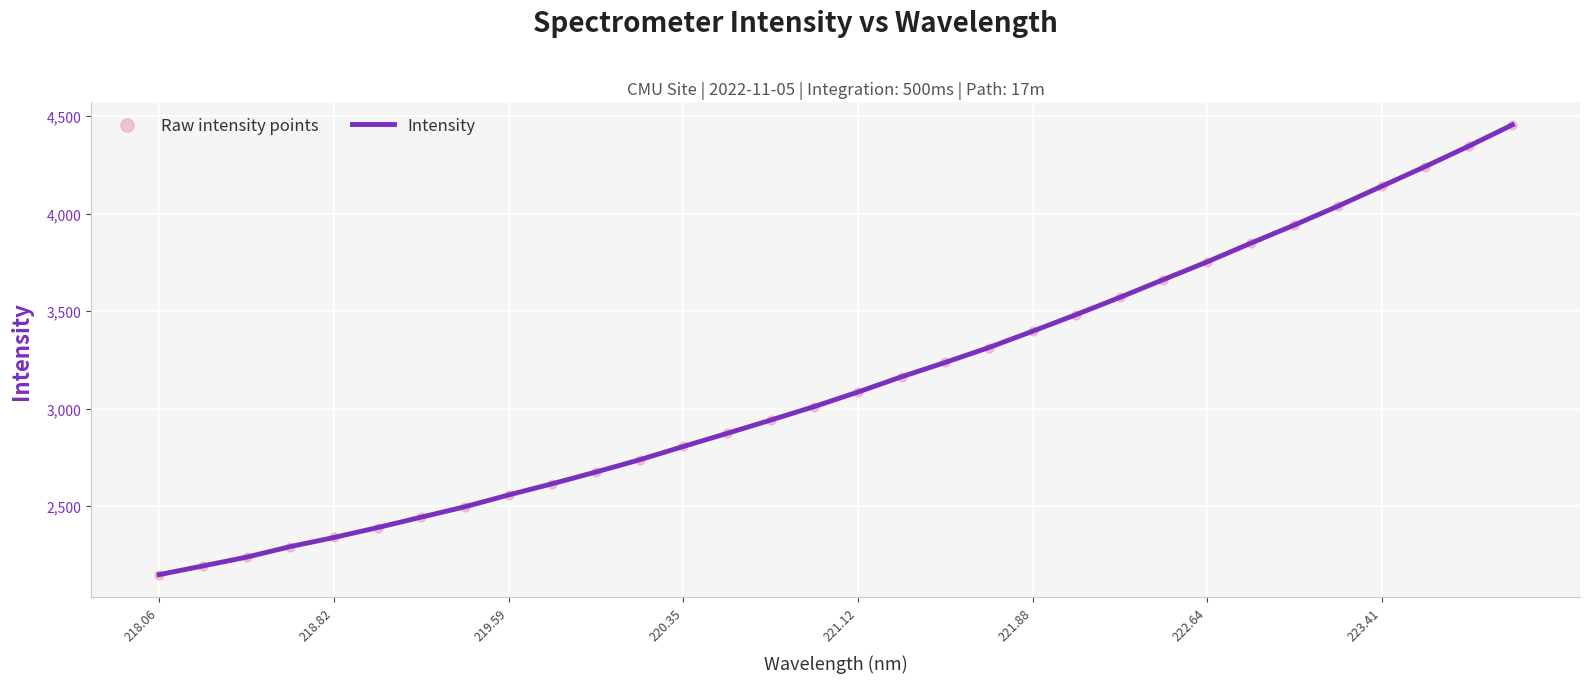

What is the smallest value displayed?

2148.1